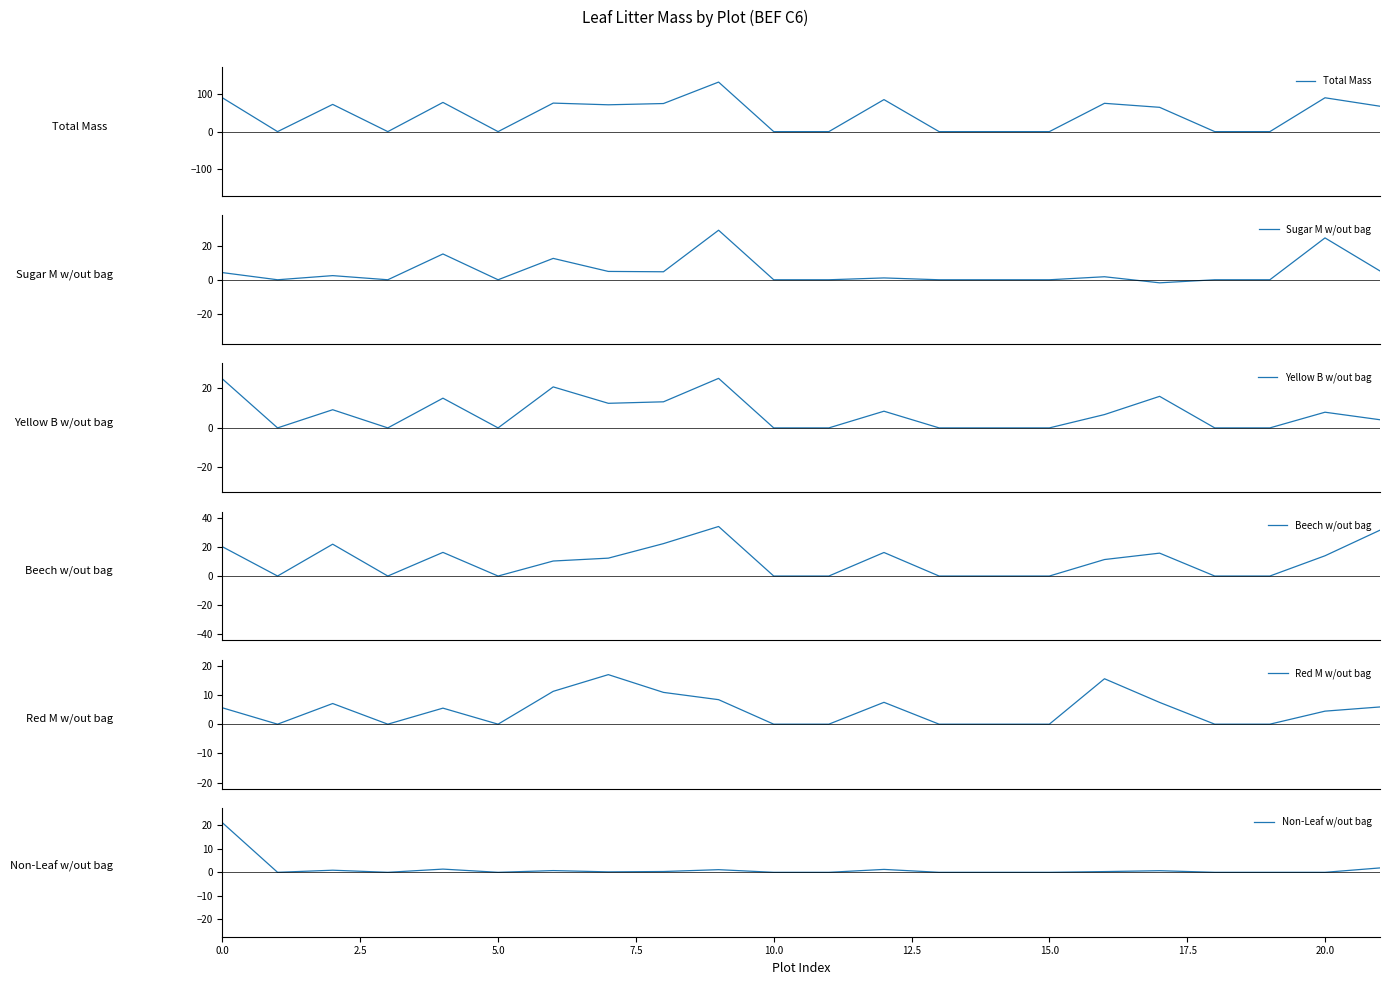

What is the difference between the second highest and minimum values in the Non-Leaf w/out bag series?

1.9